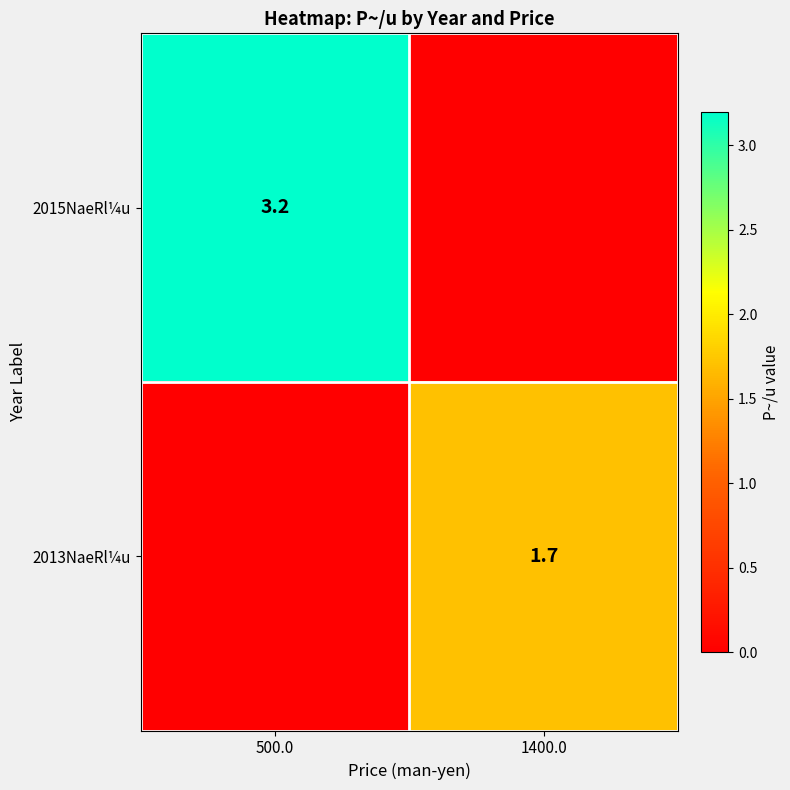

What is the spread (max minus min) of values at 500.0?

3.2